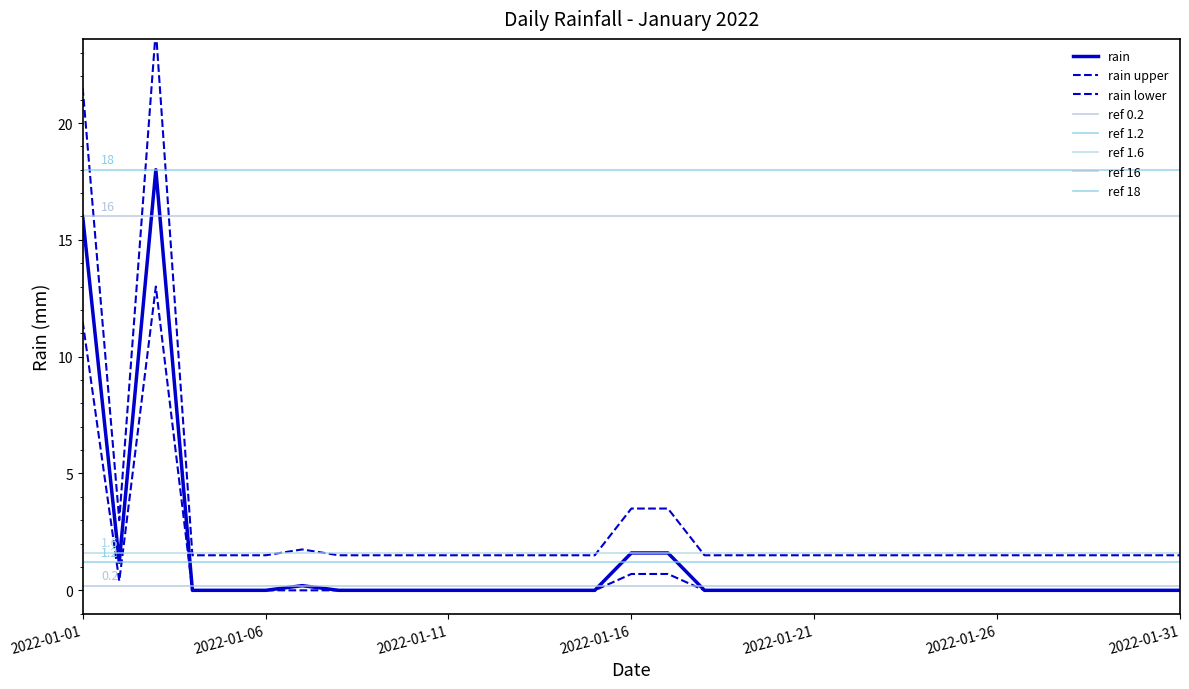

What is the sum of all values?

38.6